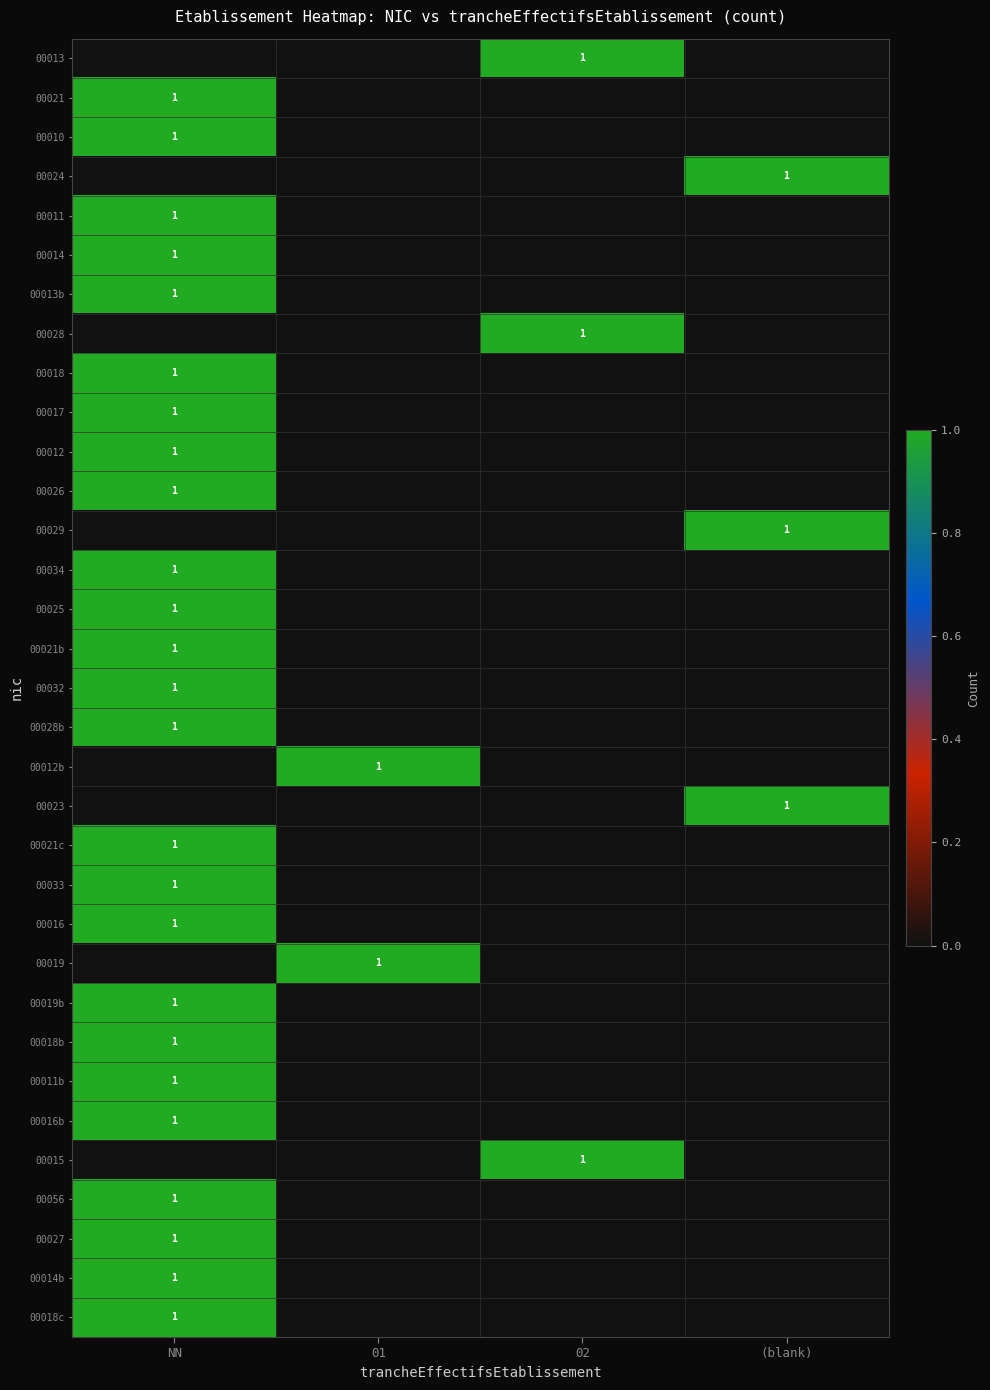

The value of 00056 at NN is 2. True or false?

False